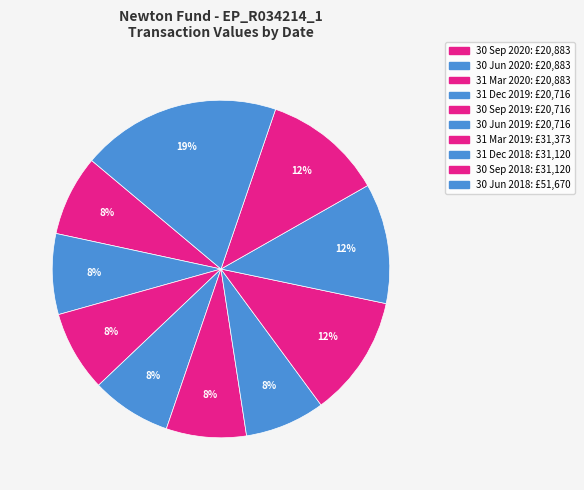

What percentage is NOT represented by 30 Jun 2020?

92.3%